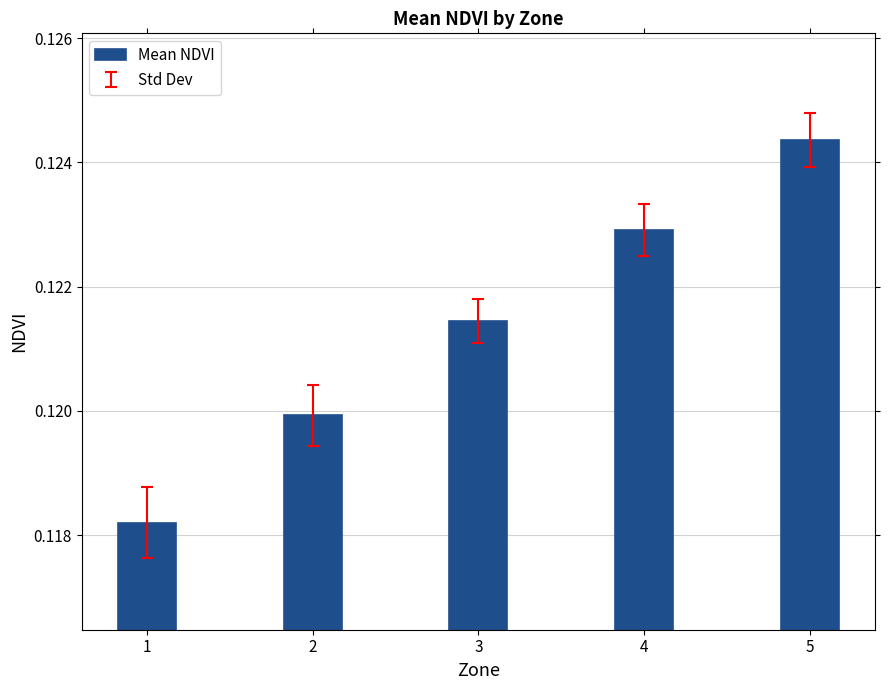

At which category does the chart reach its peak across all series?

5